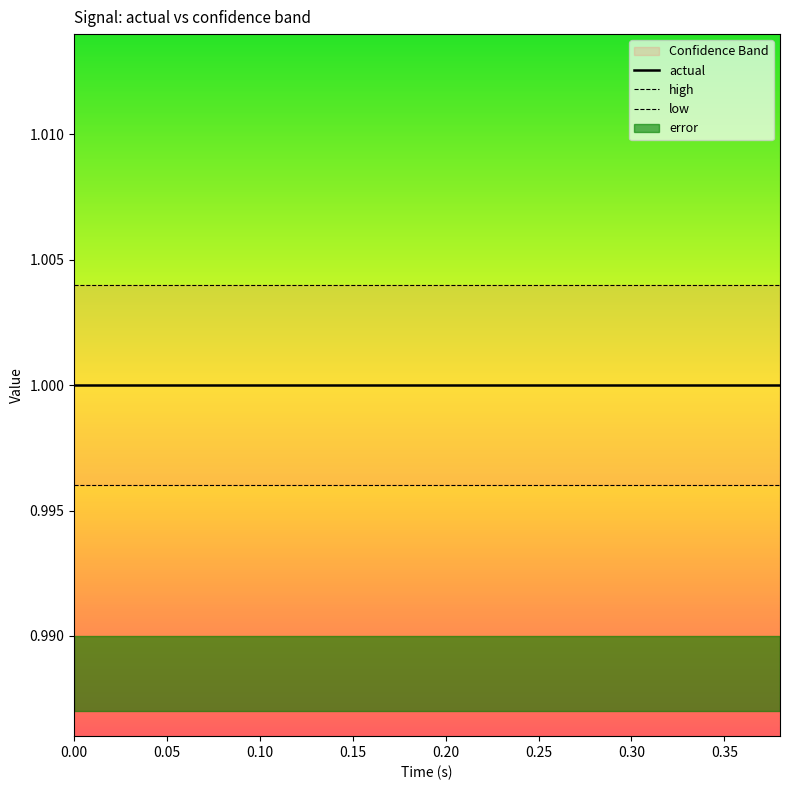

Reading right to left, list all the values displayed in this chart.

actual: 1.0	1.0	1.0	1.0	1.0	1.0	1.0	1.0	1.0	1.0	1.0	1.0	1.0	1.0	1.0	1.0	1.0	1.0	1.0	1.0
high: 1.0	1.0	1.0	1.0	1.0	1.0	1.0	1.0	1.0	1.0	1.0	1.0	1.0	1.0	1.0	1.0	1.0	1.0	1.0	1.0
low: 1.0	1.0	1.0	1.0	1.0	1.0	1.0	1.0	1.0	1.0	1.0	1.0	1.0	1.0	1.0	1.0	1.0	1.0	1.0	1.0